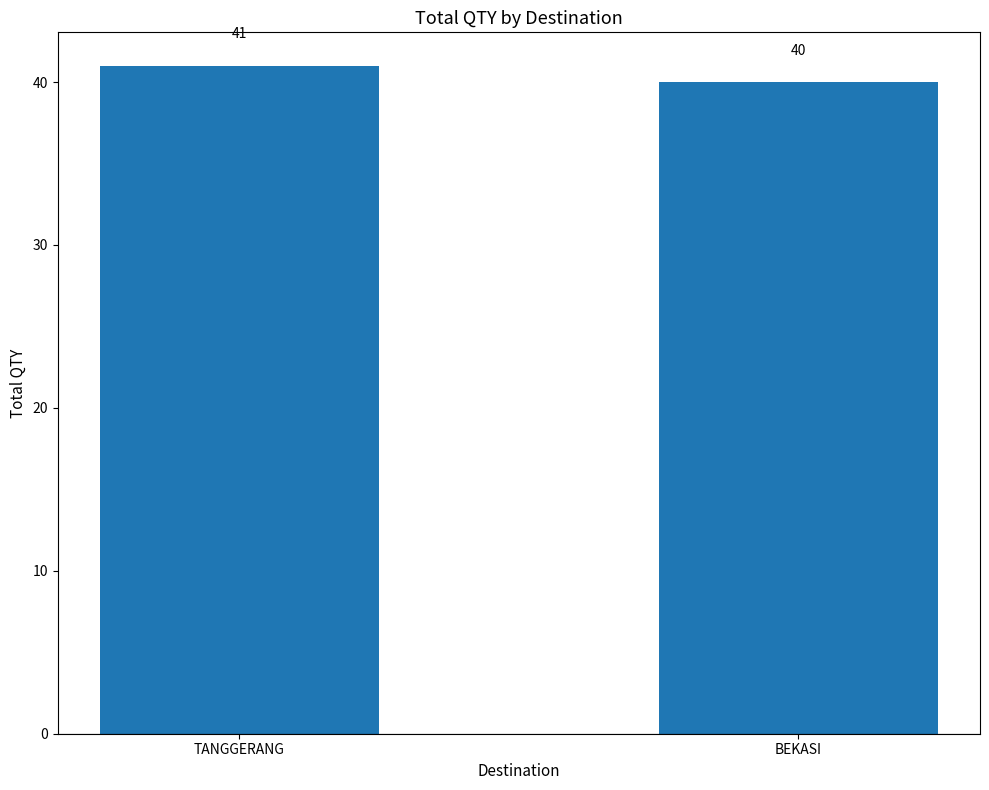

What position from the left is TANGGERANG?

1